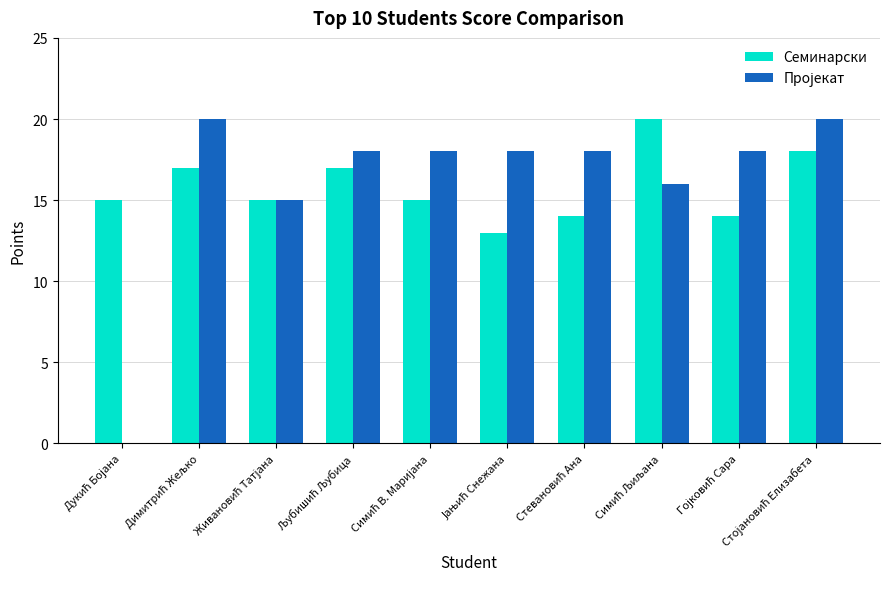

What is the sum of all Семинарски values?

158